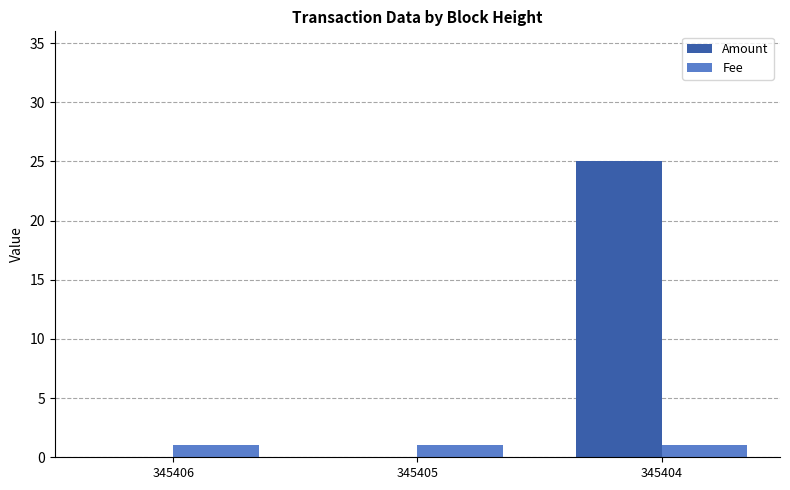

Are the bars grouped side by side (vs. stacked)?

Yes